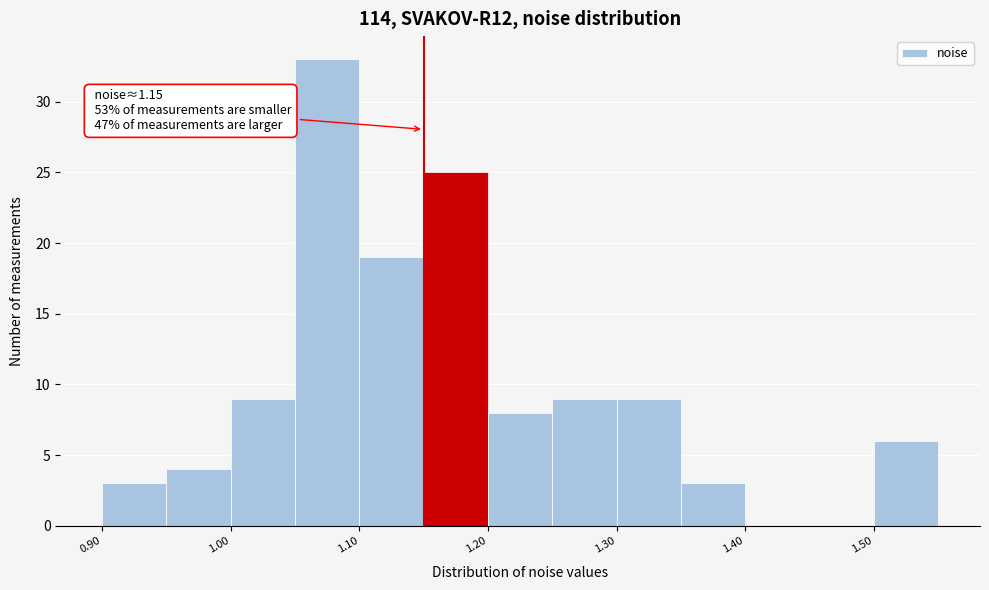

Which range on the x-axis has the tallest bar?

1.05 to 1.10